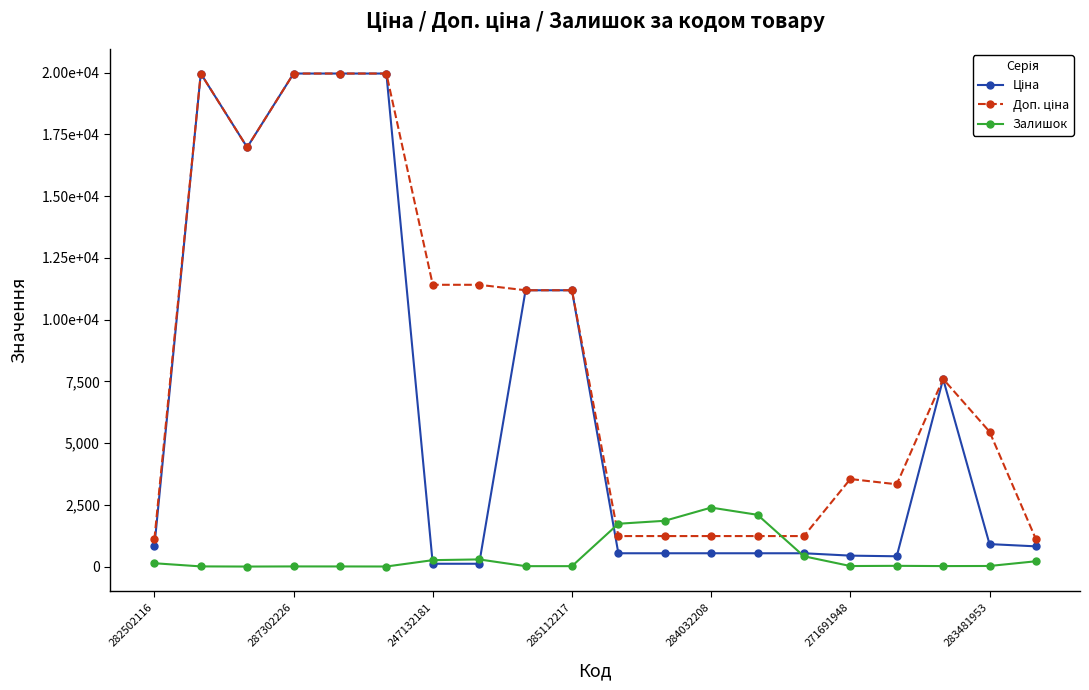

Does the chart have visible grid lines?

No